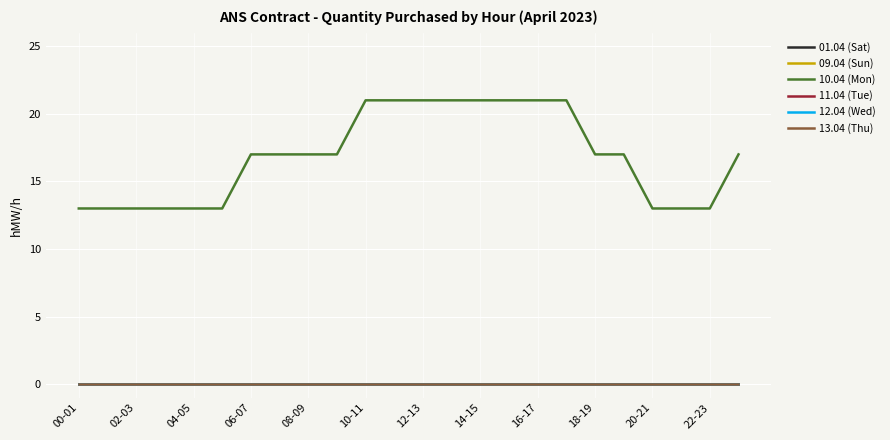

Does the chart display data point markers on the line(s)?

No